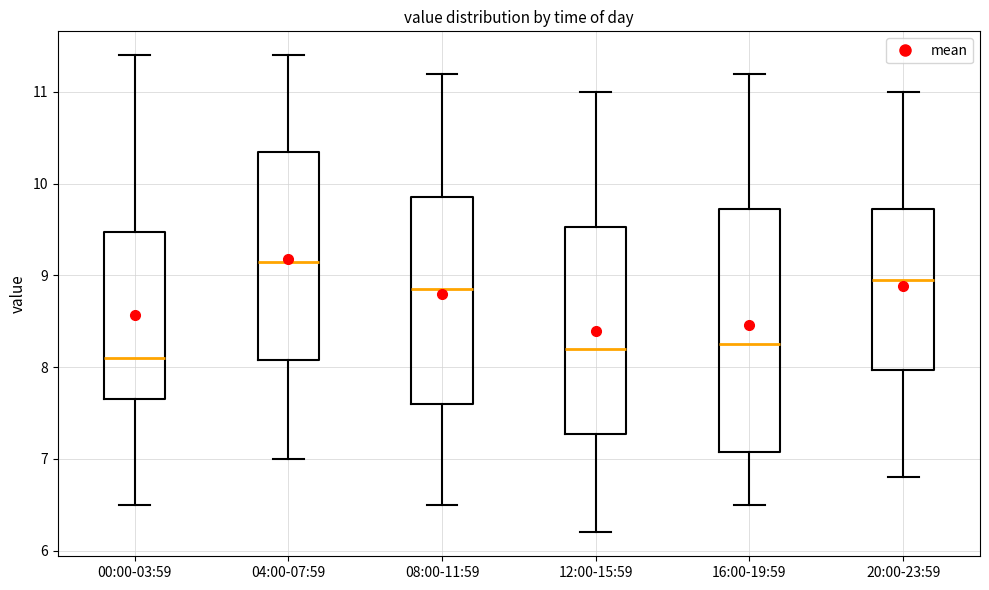

Comparing the boxes themselves (not the whiskers), which one is the tallest?

16:00-19:59